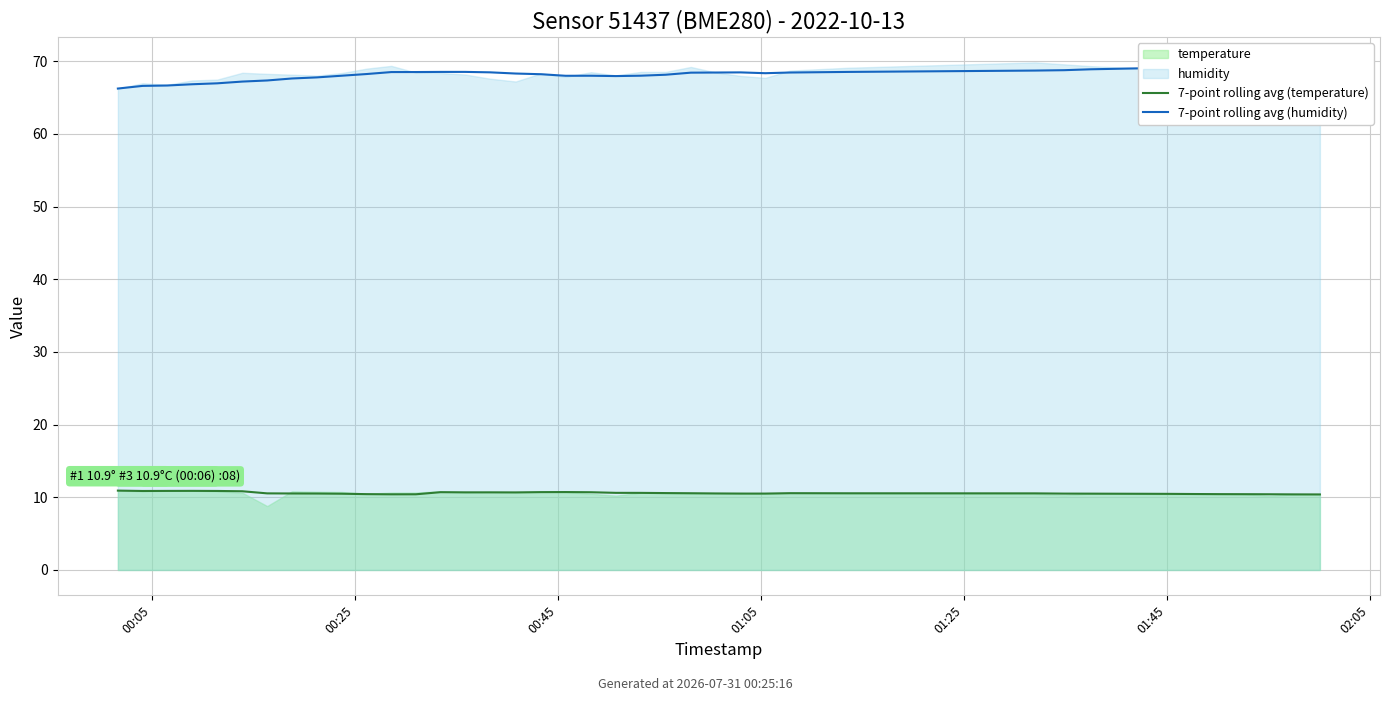

Where is the first local minimum for 7-point rolling avg (humidity)?

18